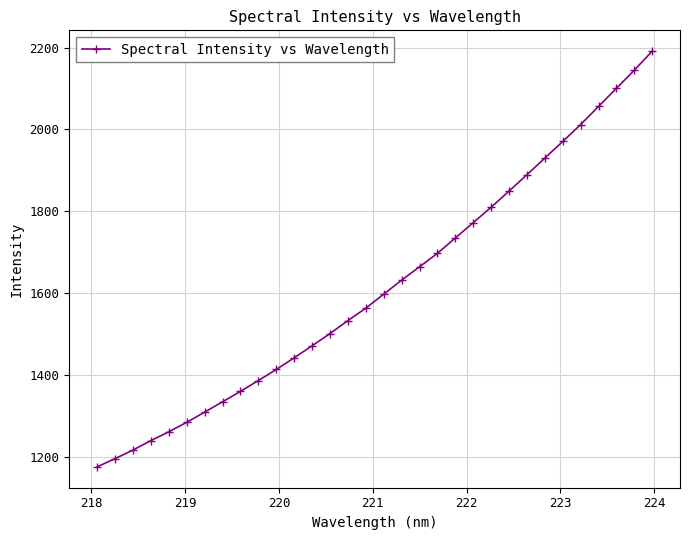

What is the greatest value displayed?

2191.3